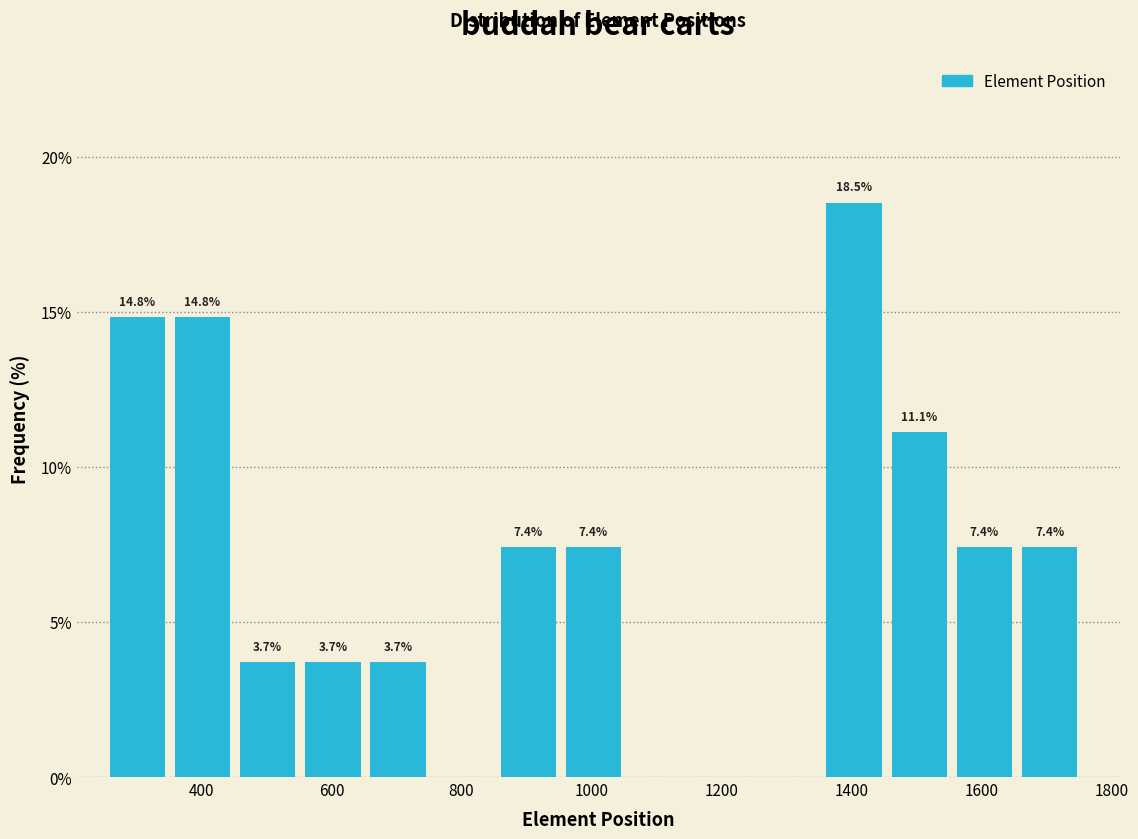

Which range on the x-axis has the tallest bar?

1360 to 1460